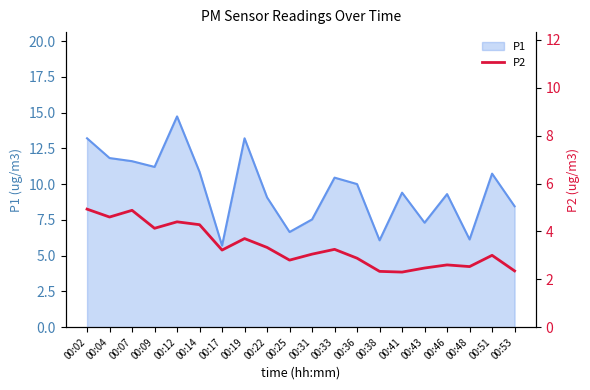

What is the smallest value displayed?

2.3